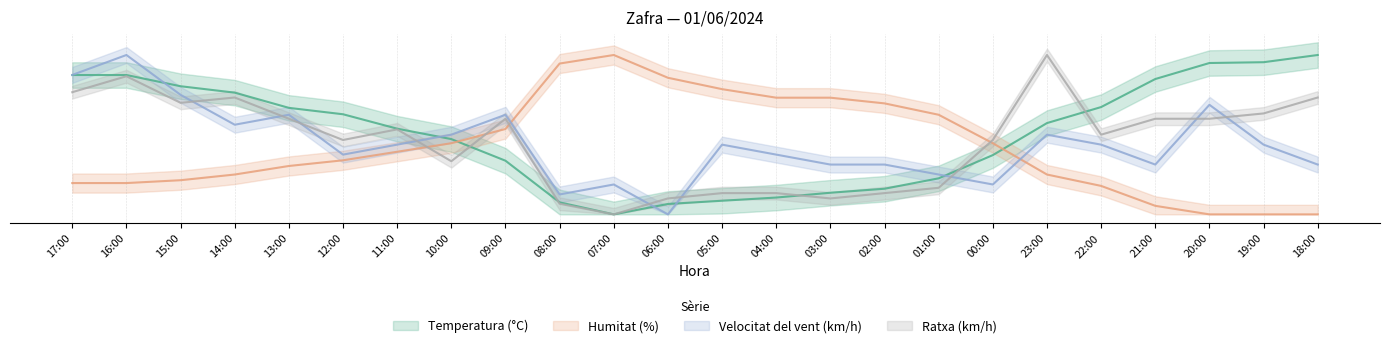

At which category is the sum across all series the highest?

16:00